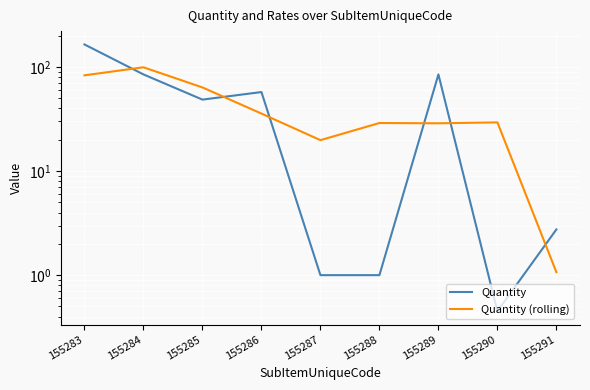

Read the Quantity (rolling) value at 155290.

29.4